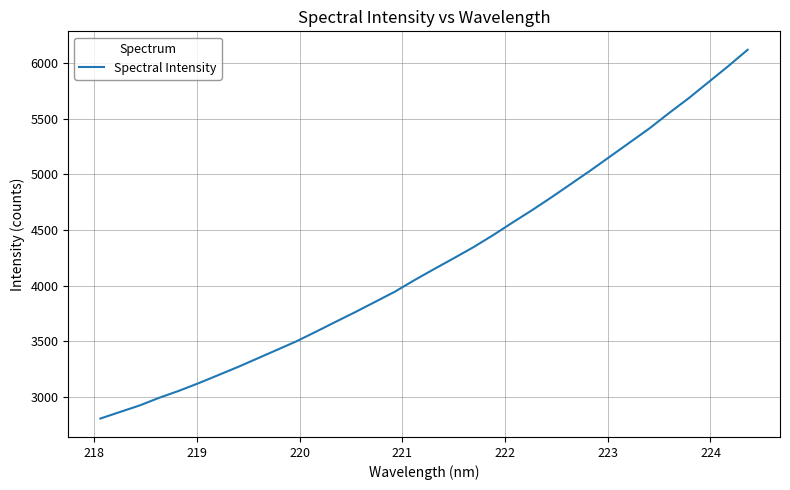

What is the difference between the maximum and minimum values?

3316.2